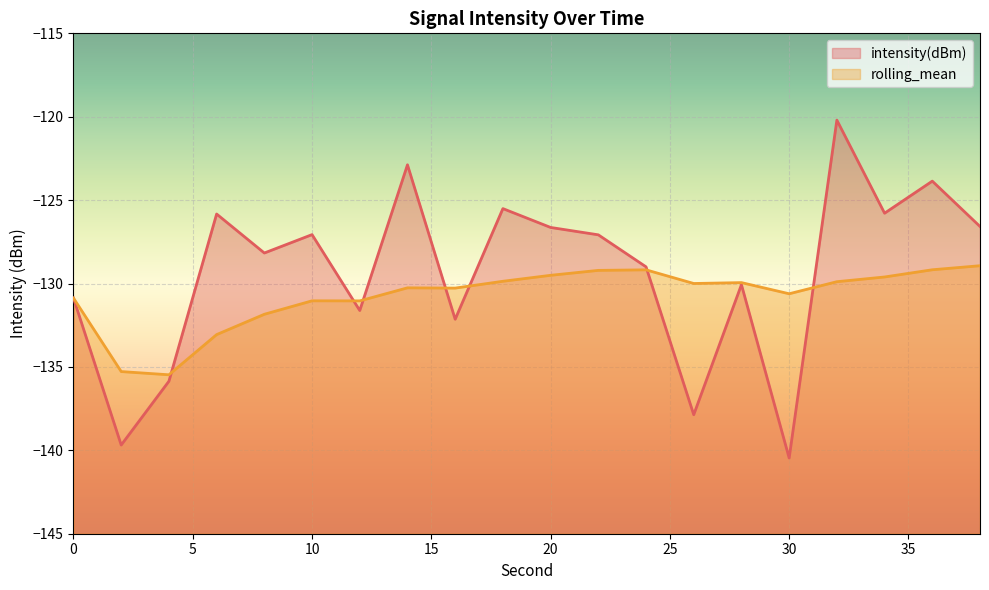

How many data points in intensity(dBm) are less than -127?

12